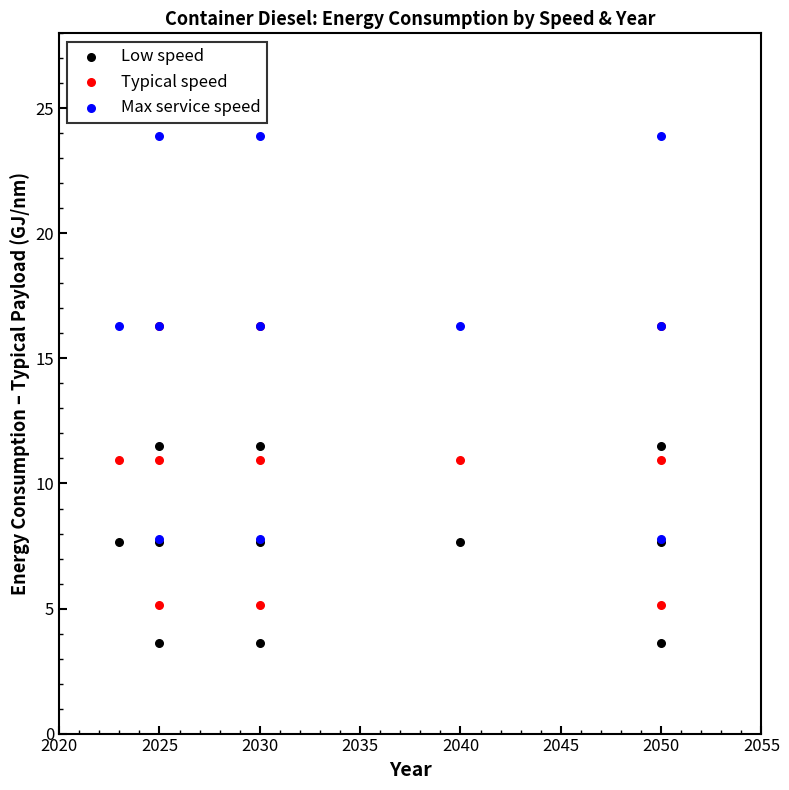

What are all the series names shown in the legend?

Low speed, Typical speed, Max service speed